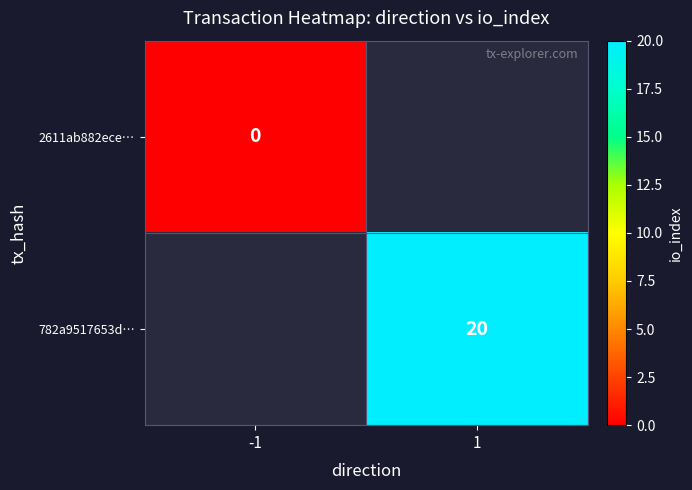

Is the value of 782a9517653d… at 1 greater than the value of 2611ab882ece… at -1?

Yes